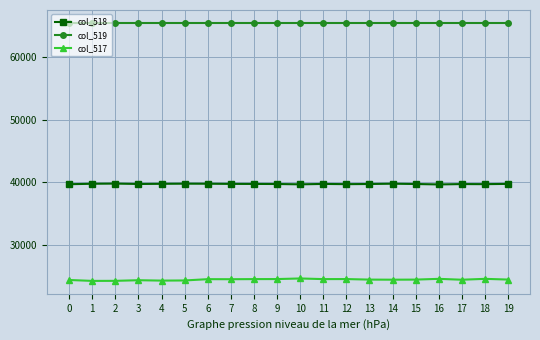

True or false: col_518 has more than 2 interior local peaks.

True